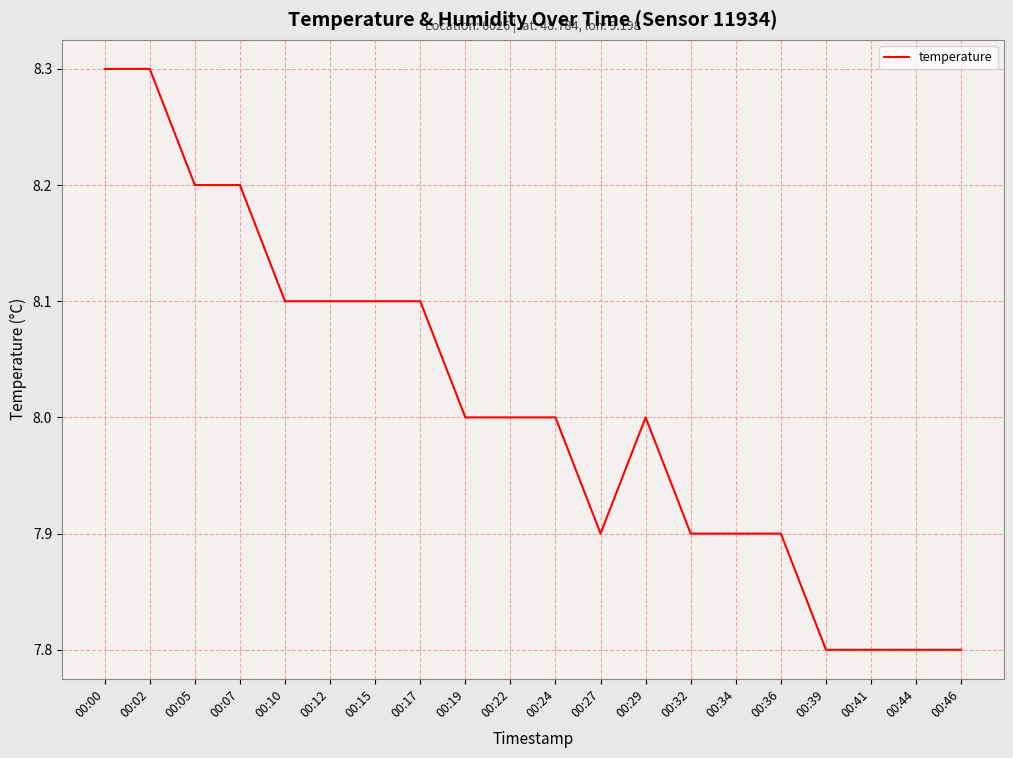

What is the difference between the maximum and minimum values?

0.5